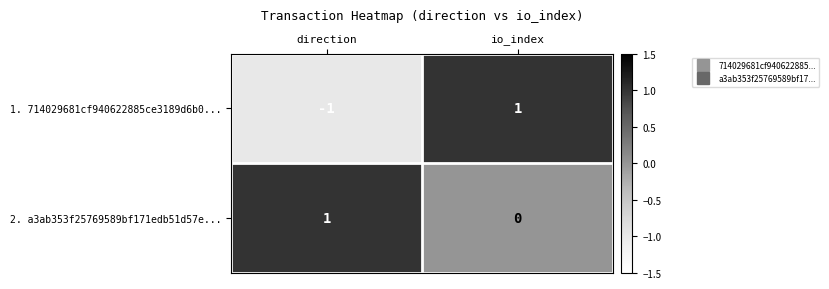

Reading right to left, list all the values displayed in this chart.

1. 714029681cf940622885ce3189d6b0...: io_index=1	direction=-1
2. a3ab353f25769589bf171edb51d57e...: io_index=0	direction=1